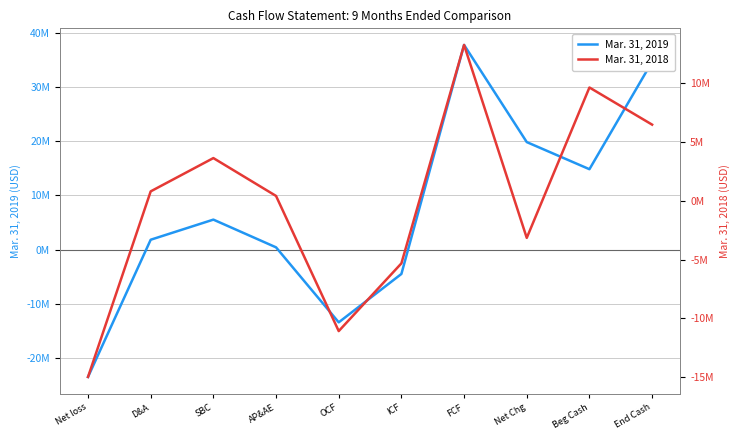

How many data points in Mar. 31, 2019 are less than 5521980?

5